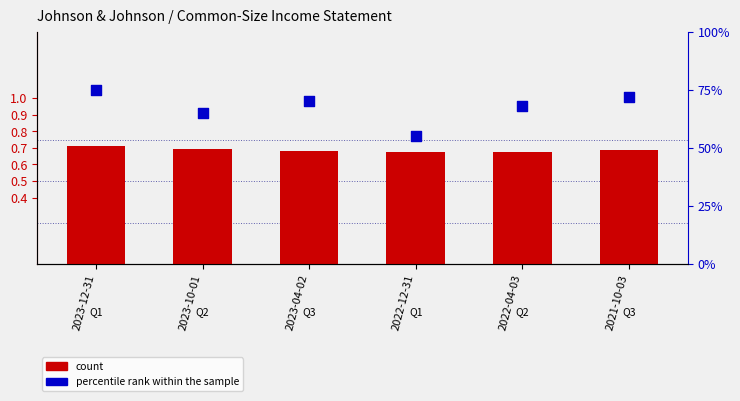

What are all the series names shown in the legend?

count, percentile rank within the sample